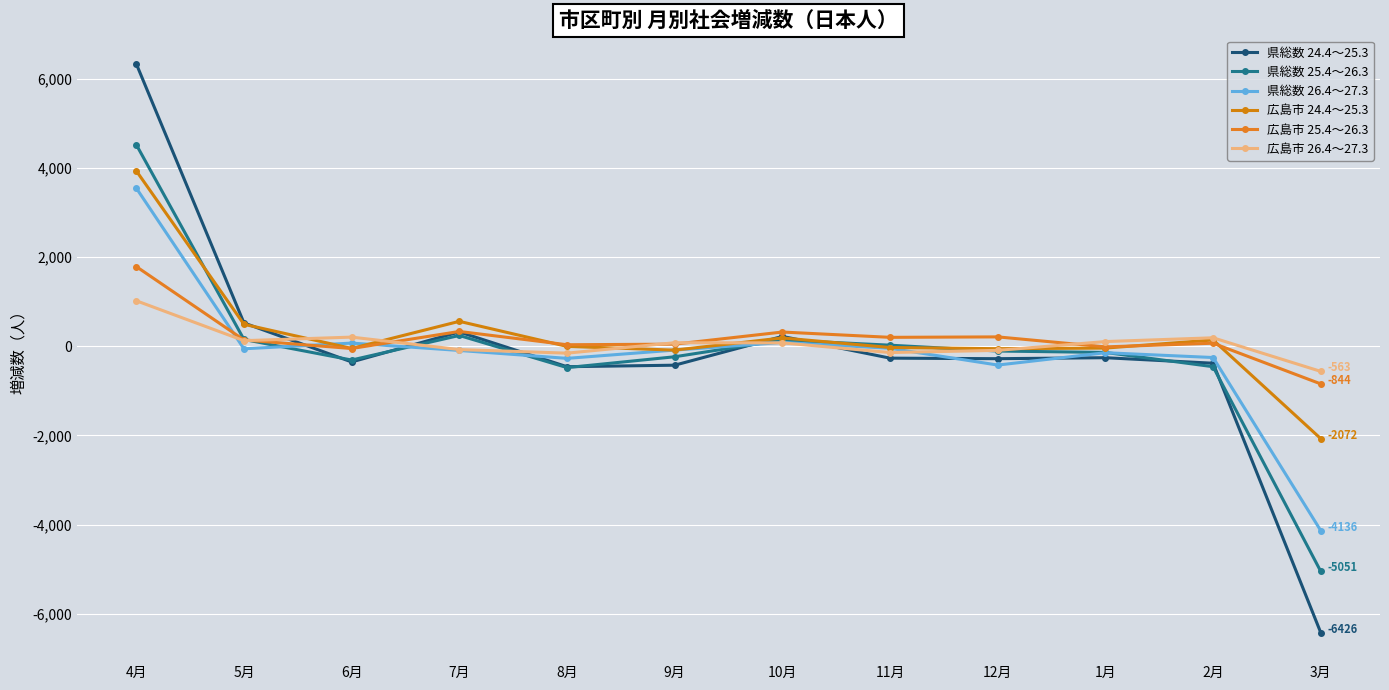

Reading right to left, what are all the values shown in this chart?

県総数 24.4～25.3: 3月=-6426	2月=-380	1月=-256	12月=-278	11月=-266	10月=222	9月=-424	8月=-458	7月=322	6月=-351	5月=524	4月=6339
県総数 25.4～26.3: 3月=-5051	2月=-458	1月=-138	12月=-106	11月=25	10月=141	9月=-235	8月=-478	7月=243	6月=-308	5月=153	4月=4525
県総数 26.4～27.3: 3月=-4136	2月=-252	1月=-144	12月=-421	11月=-45	10月=86	9月=-85	8月=-271	7月=-93	6月=72	5月=-56	4月=3550
広島市 24.4～25.3: 3月=-2072	2月=142	1月=-40	12月=-54	11月=-27	10月=188	9月=-86	8月=-2	7月=560	6月=-48	5月=494	4月=3937
広島市 25.4～26.3: 3月=-844	2月=69	1月=-13	12月=211	11月=201	10月=320	9月=48	8月=35	7月=333	6月=-50	5月=142	4月=1789
広島市 26.4～27.3: 3月=-563	2月=191	1月=106	12月=-91	11月=-140	10月=77	9月=80	8月=-154	7月=-73	6月=206	5月=126	4月=1022